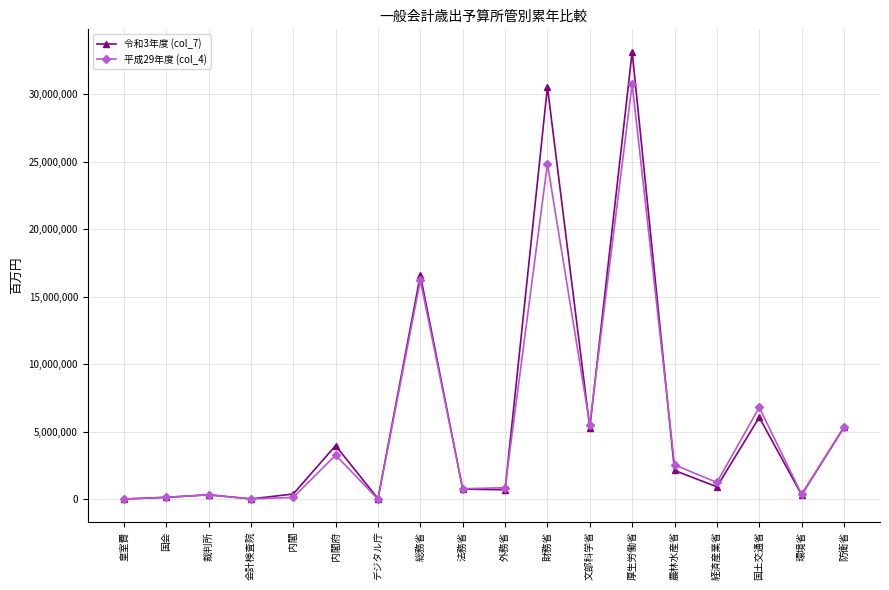

The value of 令和3年度 (col_7) at 防衛省 is 5323546. True or false?

True